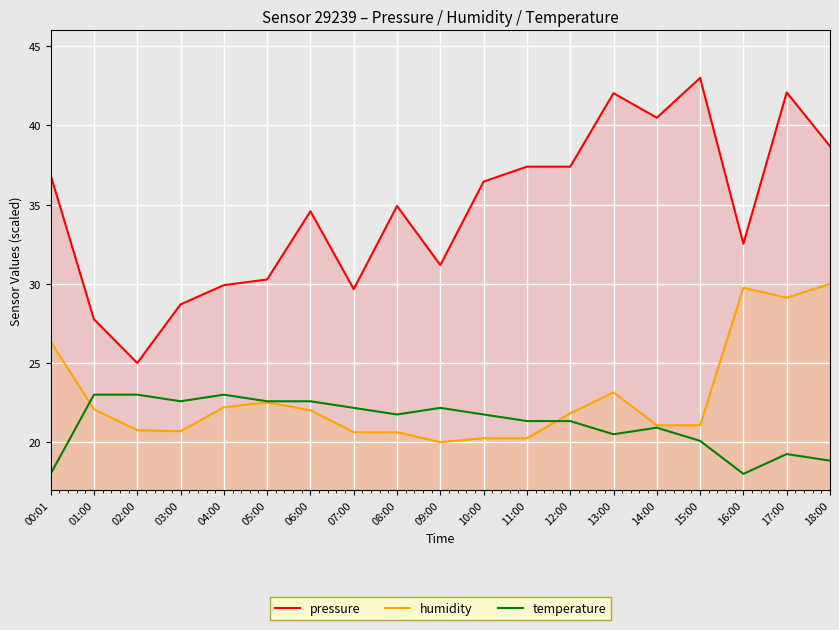

At which label does temperature reach its minimum?

00:01